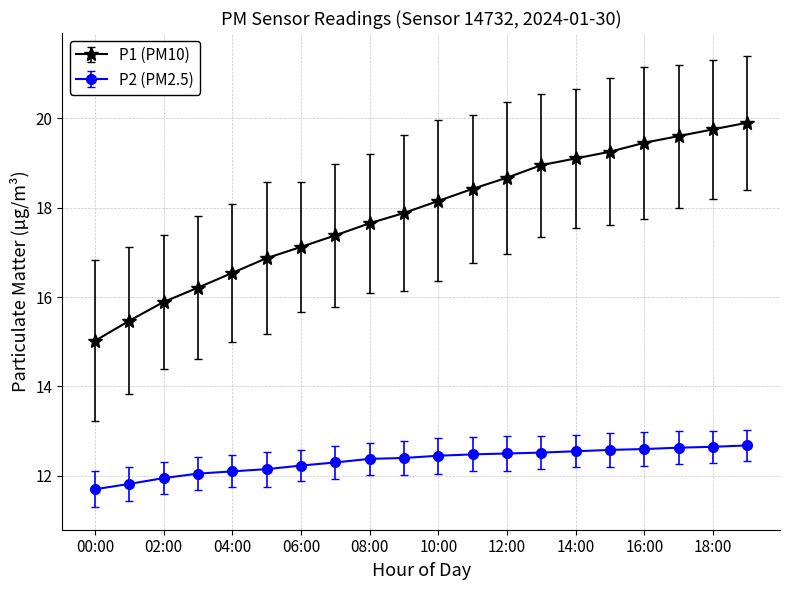

What is the value of the P2 (PM2.5) point at the 16th from the left?

12.6